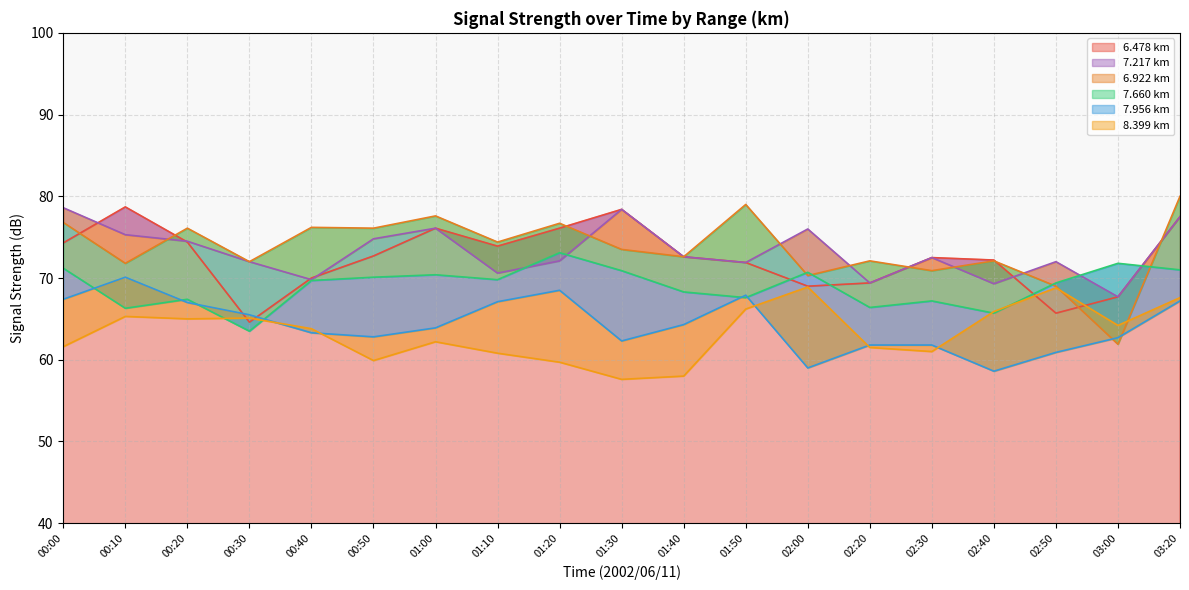

How many interior local peaks does the 8.399 series have?

7